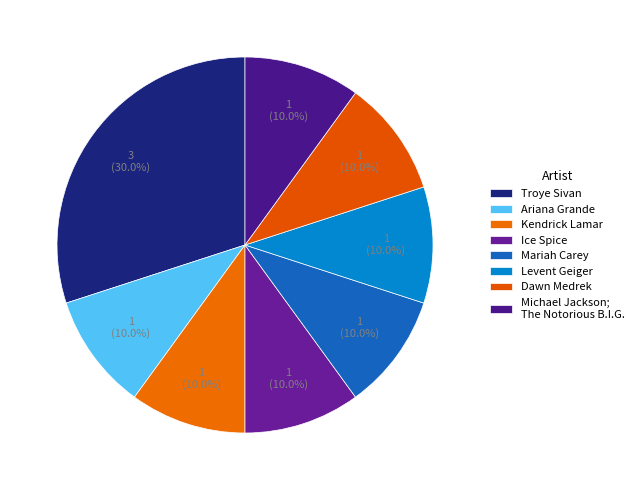

To the nearest percent, what percentage of the pie is Kendrick Lamar?

10%